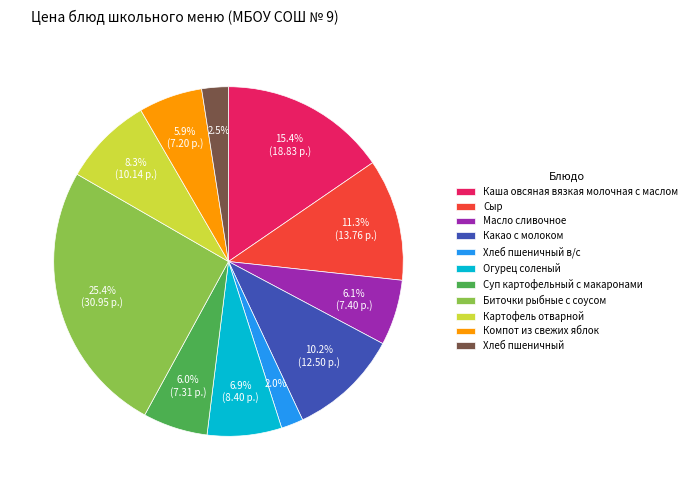

How many slices are in this pie chart?

11